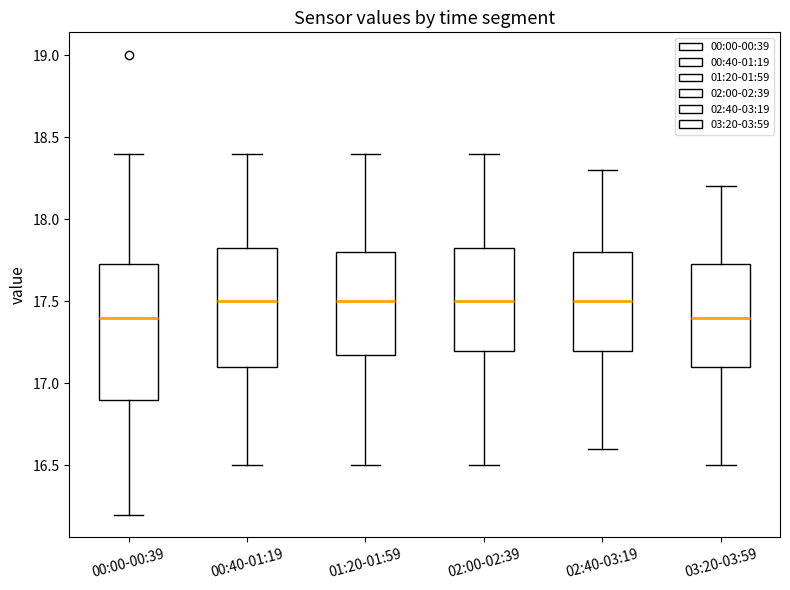

Where does the median line of the box for 00:40-01:19 sit on the y-axis? The values are not printed on the chart, so give them approximately, as read against the axis.

17.50